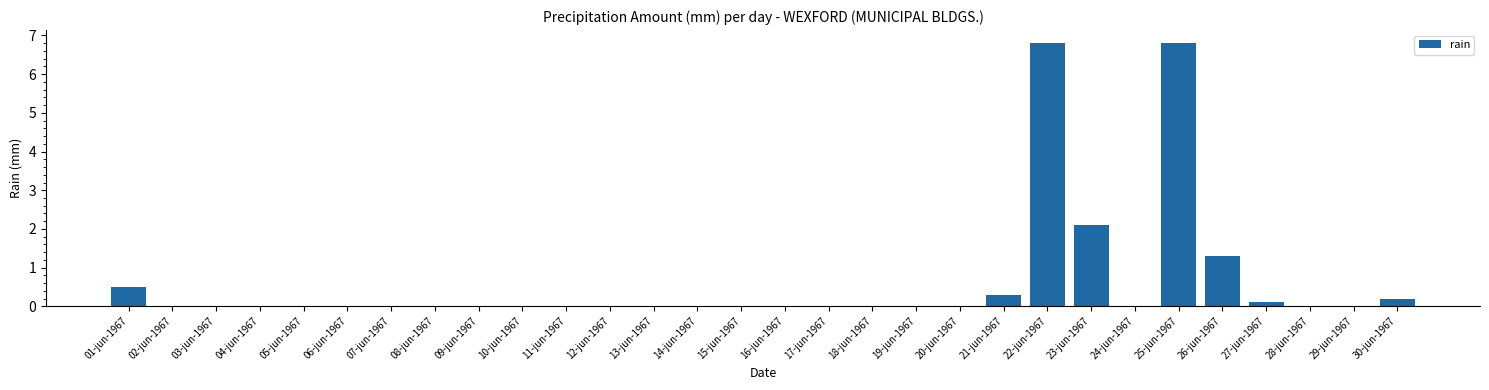

What is the maximum value shown in the chart?

6.8